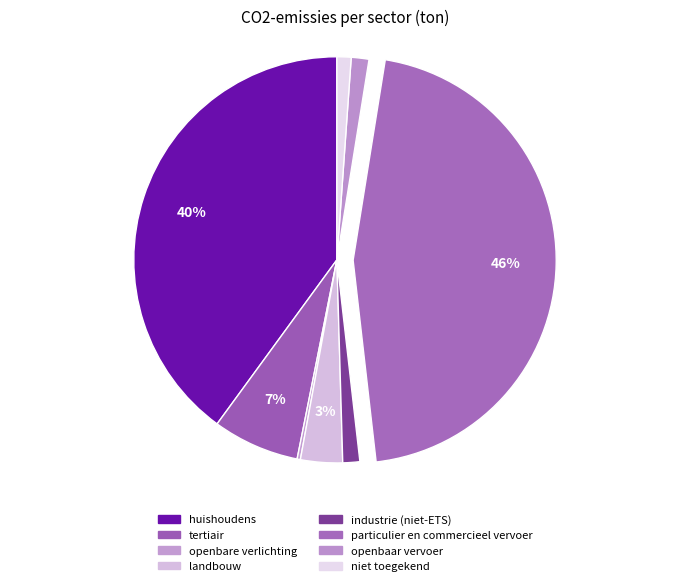

To the nearest percent, what is the average slice percentage?

12%